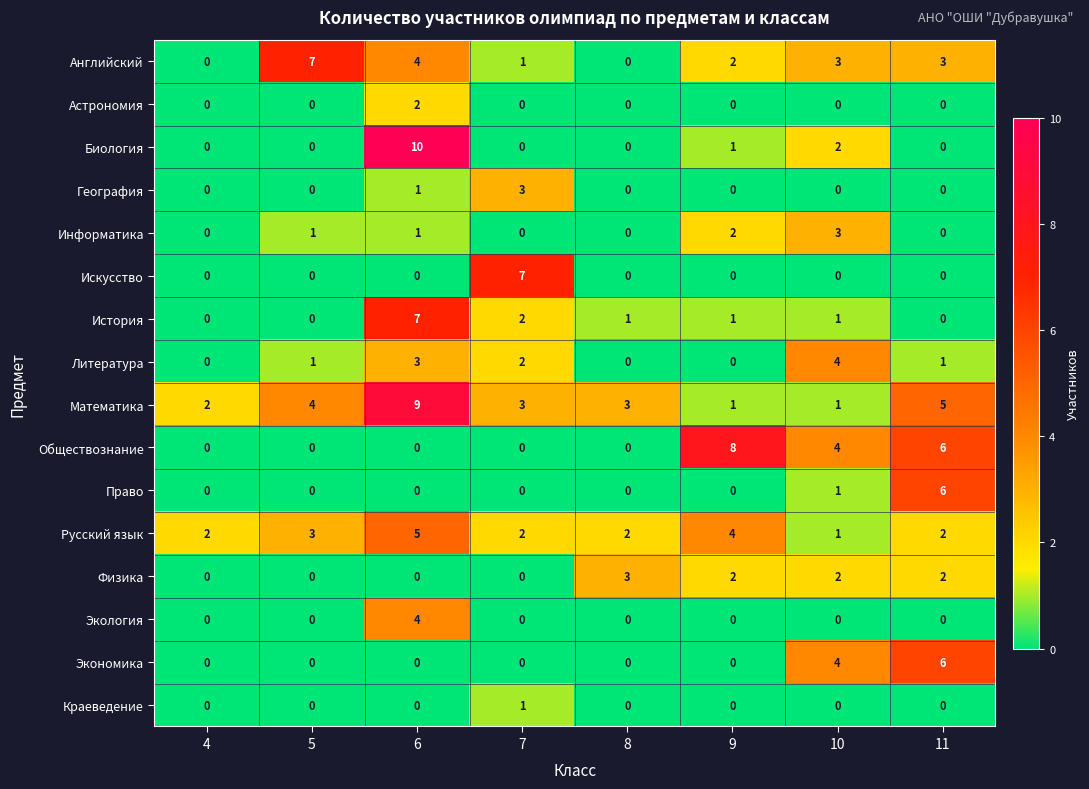

The value of Экономика at 5 is 3. True or false?

False